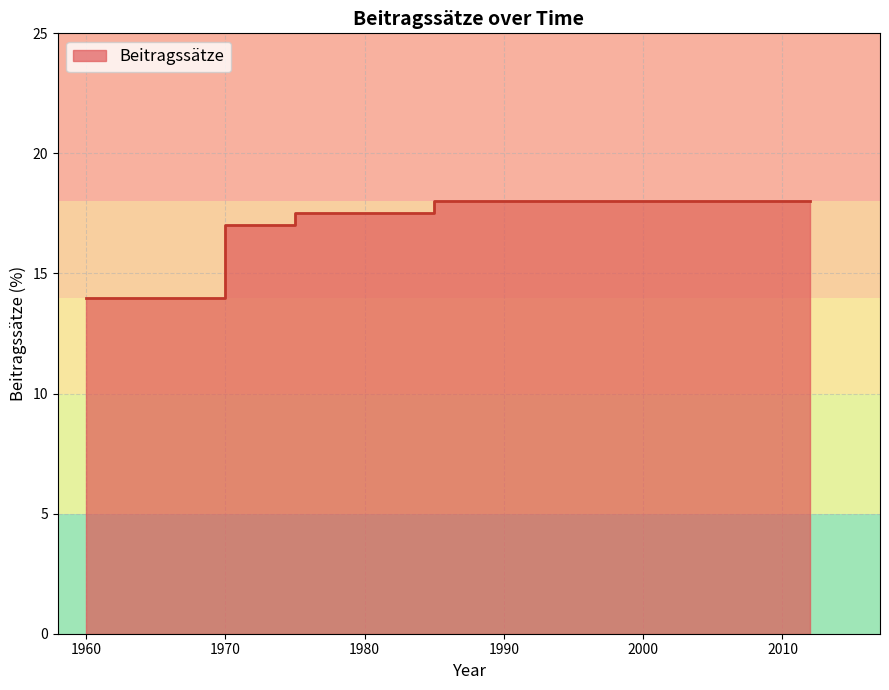

Reading left to right, what are all the values shown in this chart?

1960=14.0	1970=14.0	1970=17.0	1975=17.0	1975=17.5	1985=17.5	1985=18.0	2012=18.0